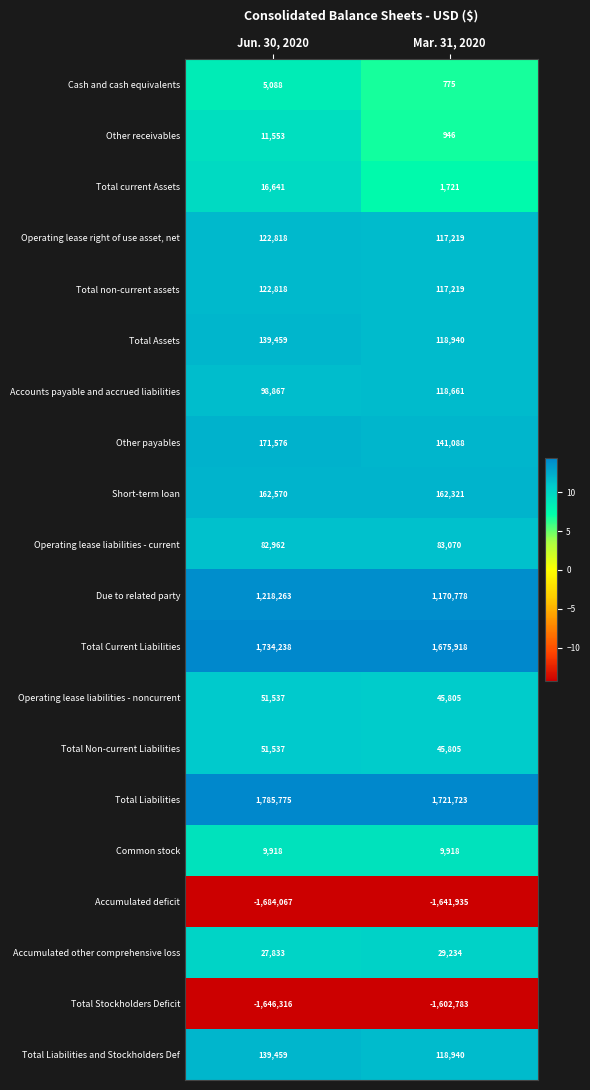

Which series changed the most between Jun. 30, 2020 and Mar. 31, 2020?

Total Liabilities